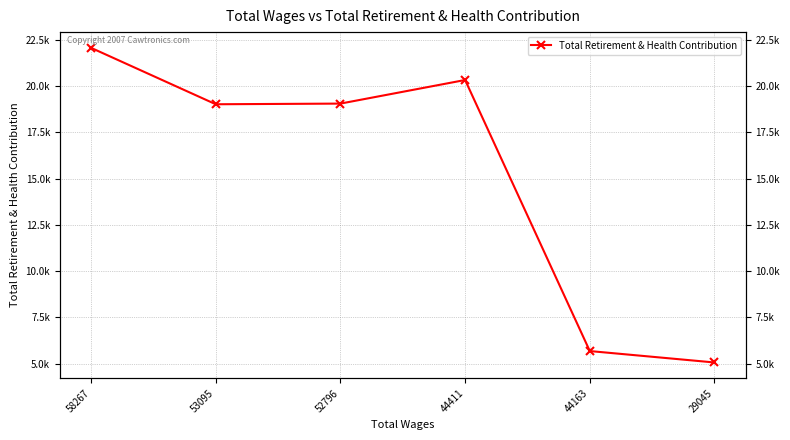

What is the sum of all values?

91223